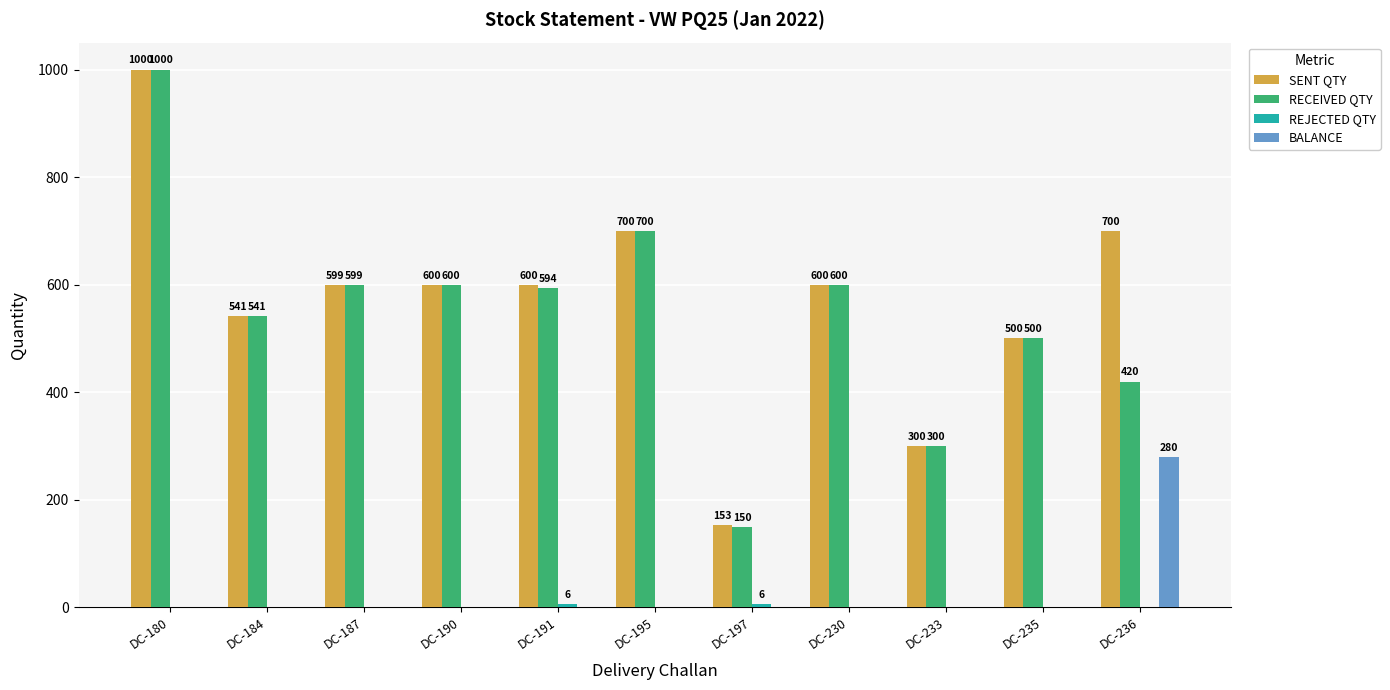

The value of RECEIVED QTY at DC-190 is 600. True or false?

True